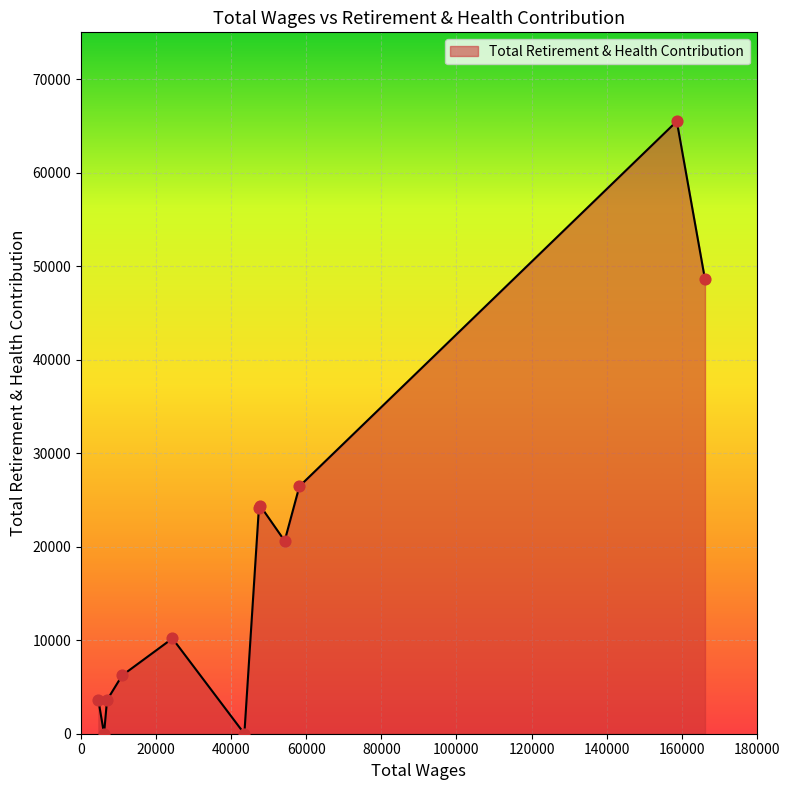

What is the difference between the maximum and minimum values?

65493